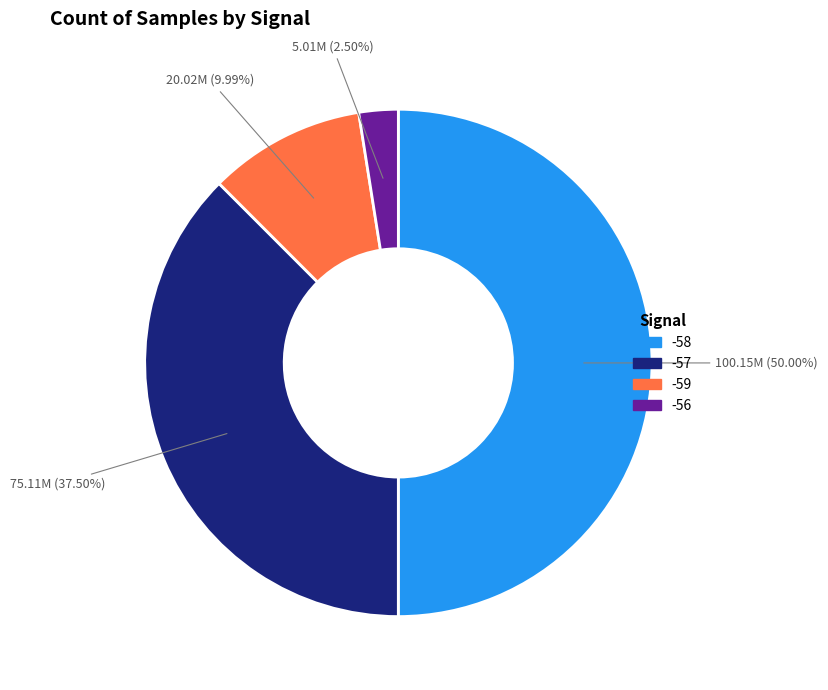

Do -57 and -56 together represent more than half of the pie?

No